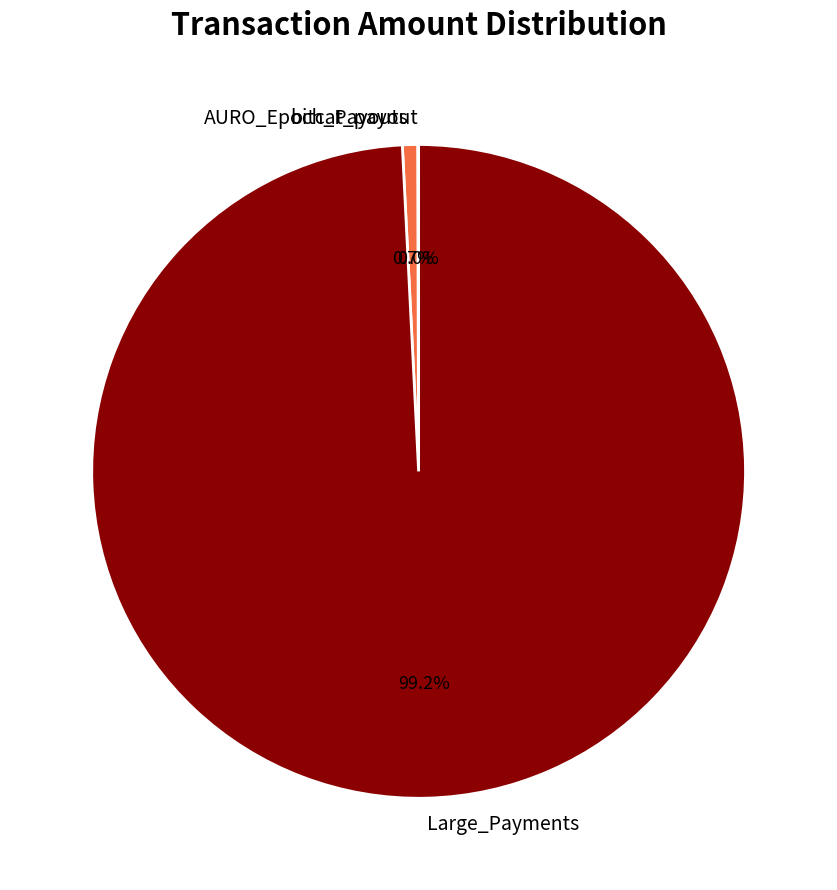

Which category has the biggest portion of the pie?

Large_Payments